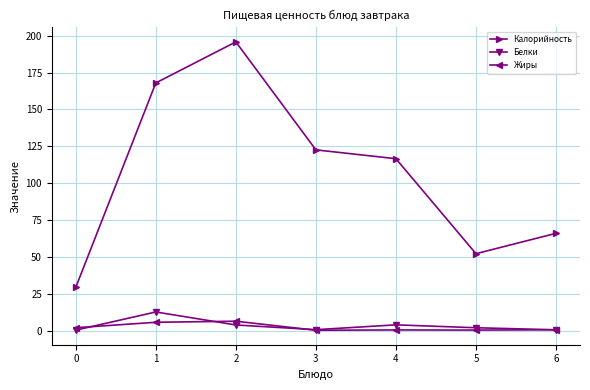

True or false: Белки and Калорийность cross at least once.

False